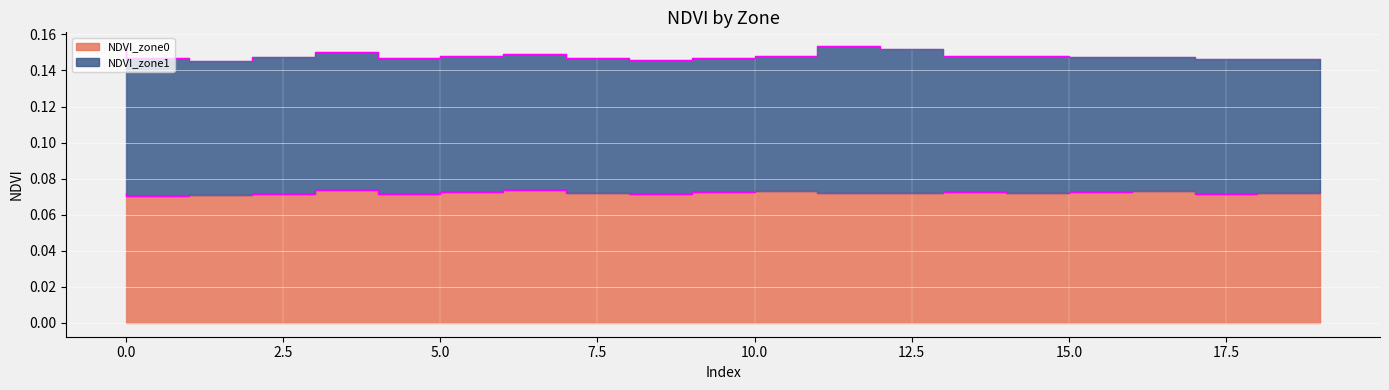

What is the sum of the values at 6 and 15?

0.1